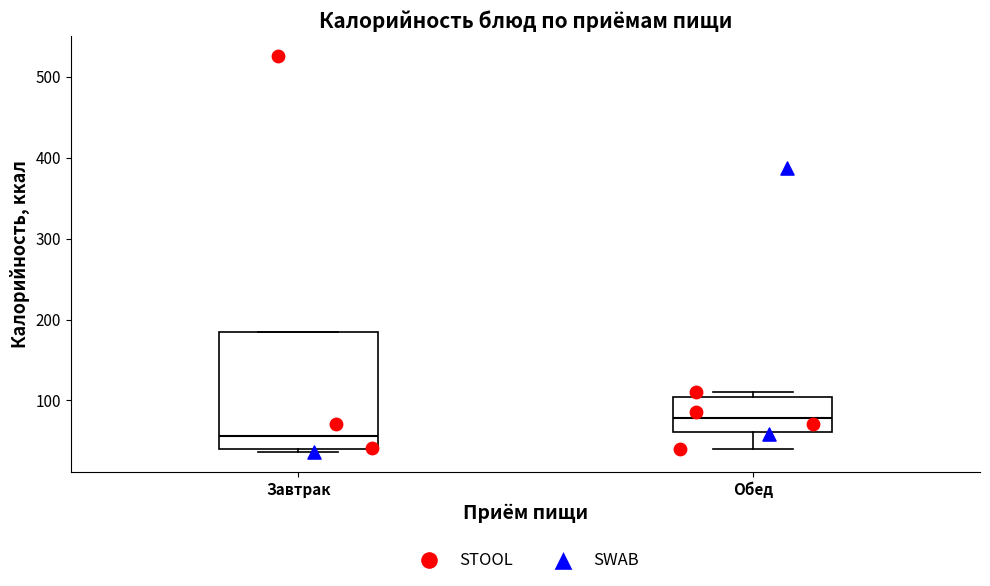

Reading left to right, transcribe this box plot: for each box, give where its median line is, the range the box spans, and where its two whiskers end, as read against the y-axis. The values are not printed on the chart, so give them approximately, as read against the axis.

Завтрак: median 60, box 40 to 180, whiskers 40 (just below the box's lower edge) to 180
Обед: median 80, box 60 to 100, whiskers 40 to 110